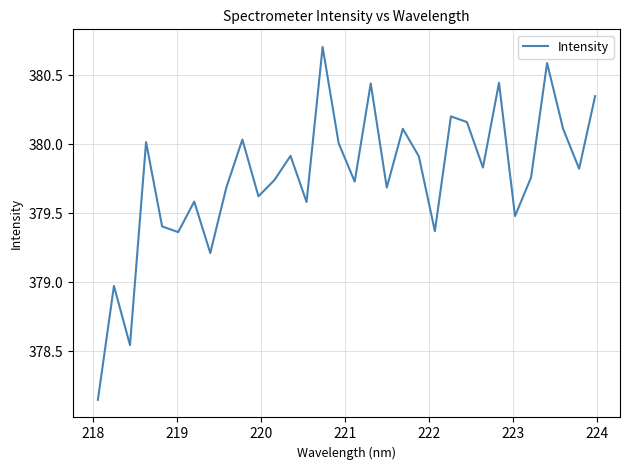

How many interior local valleys (lower than both neighbors) does the data have?

11